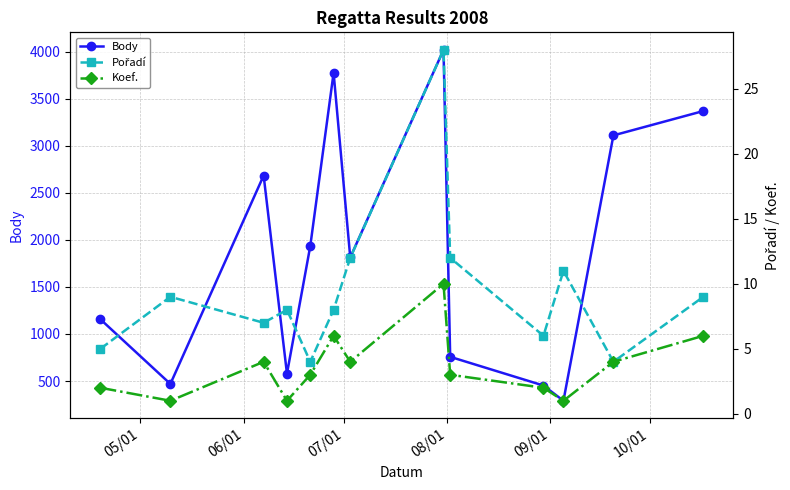

What is the average value of the Koef. series?

4